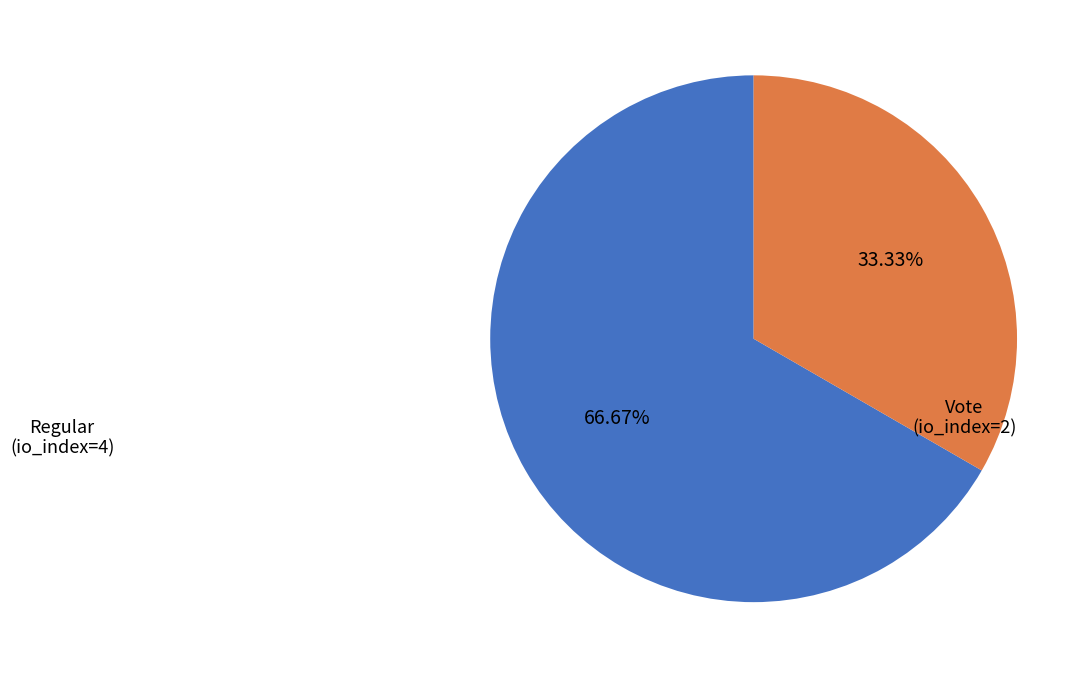

Count the number of slices in the pie.

2